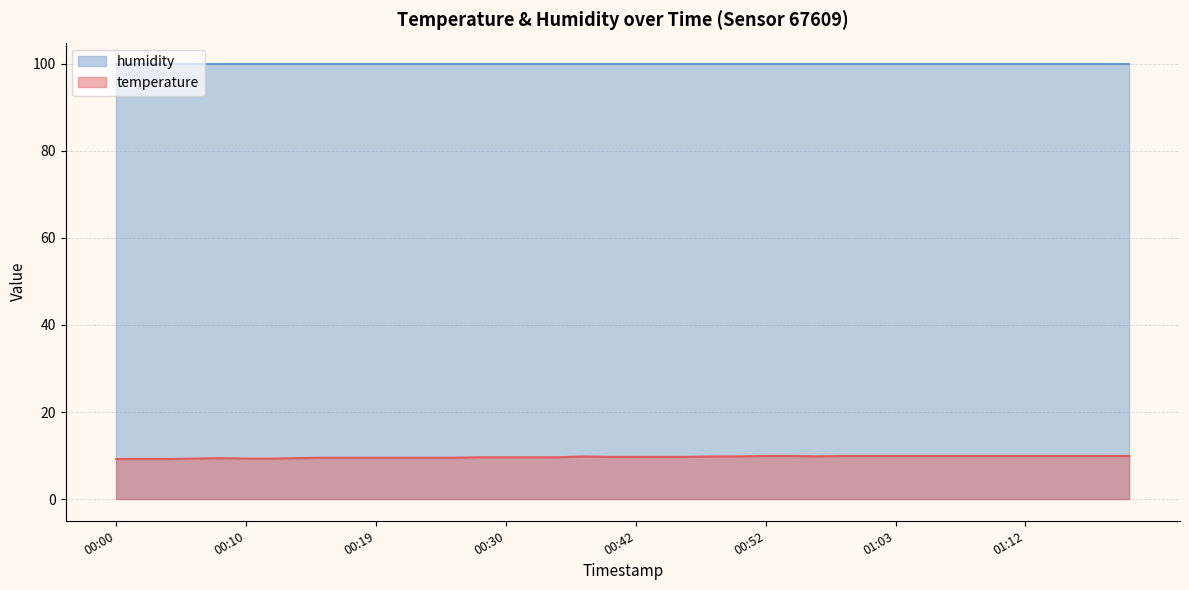

What is the minimum value shown in the chart?

9.2